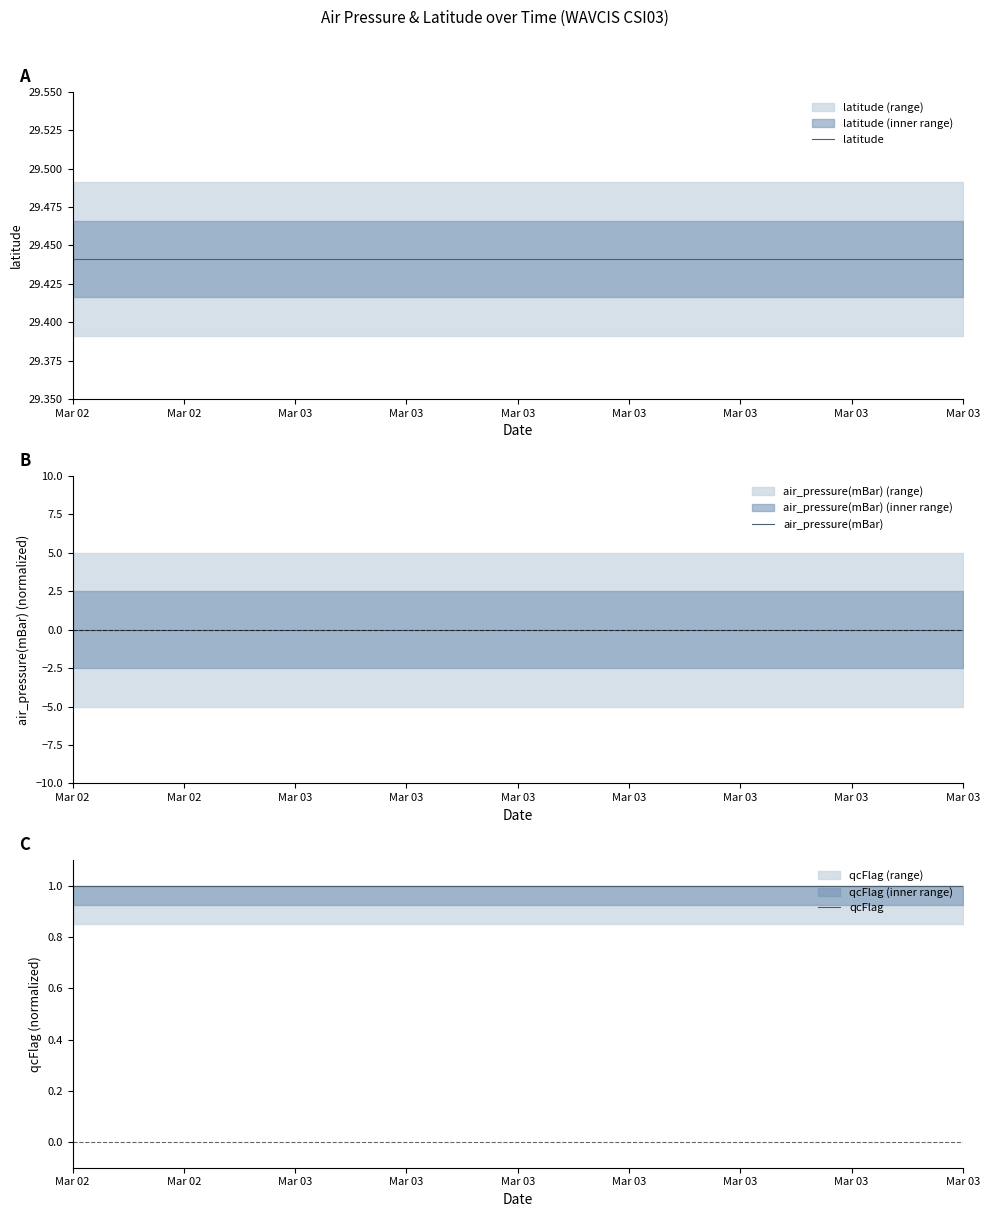

At how many categories does at least one series exceed 21?

20